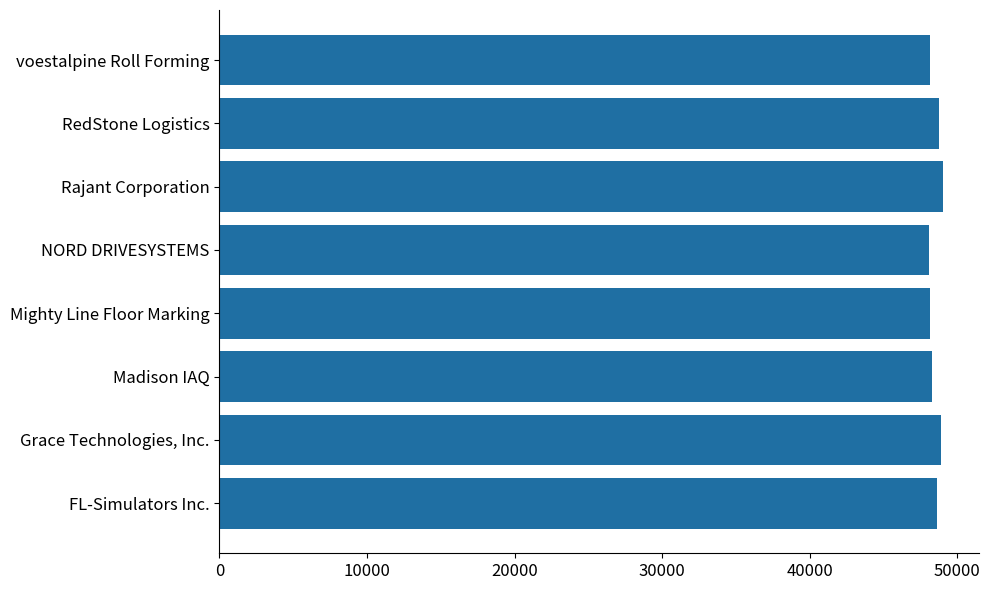

What is the ratio of the value at voestalpine Roll Forming to the value at RedStone Logistics?

1.0